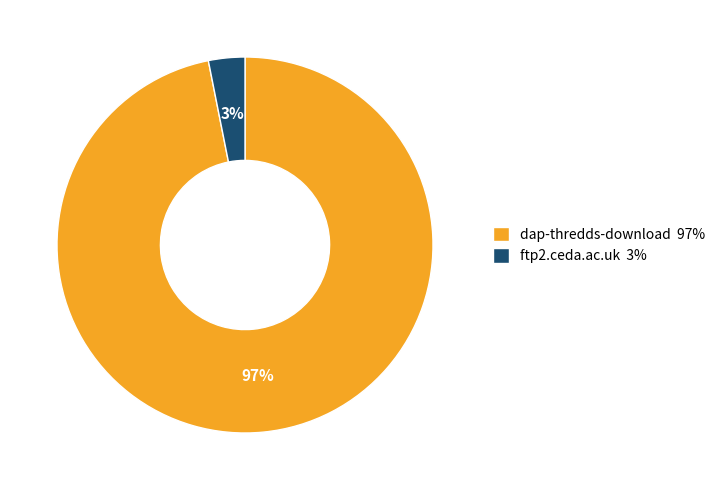

Combined, do dap-thredds-download and ftp2.ceda.ac.uk account for over 50%?

Yes